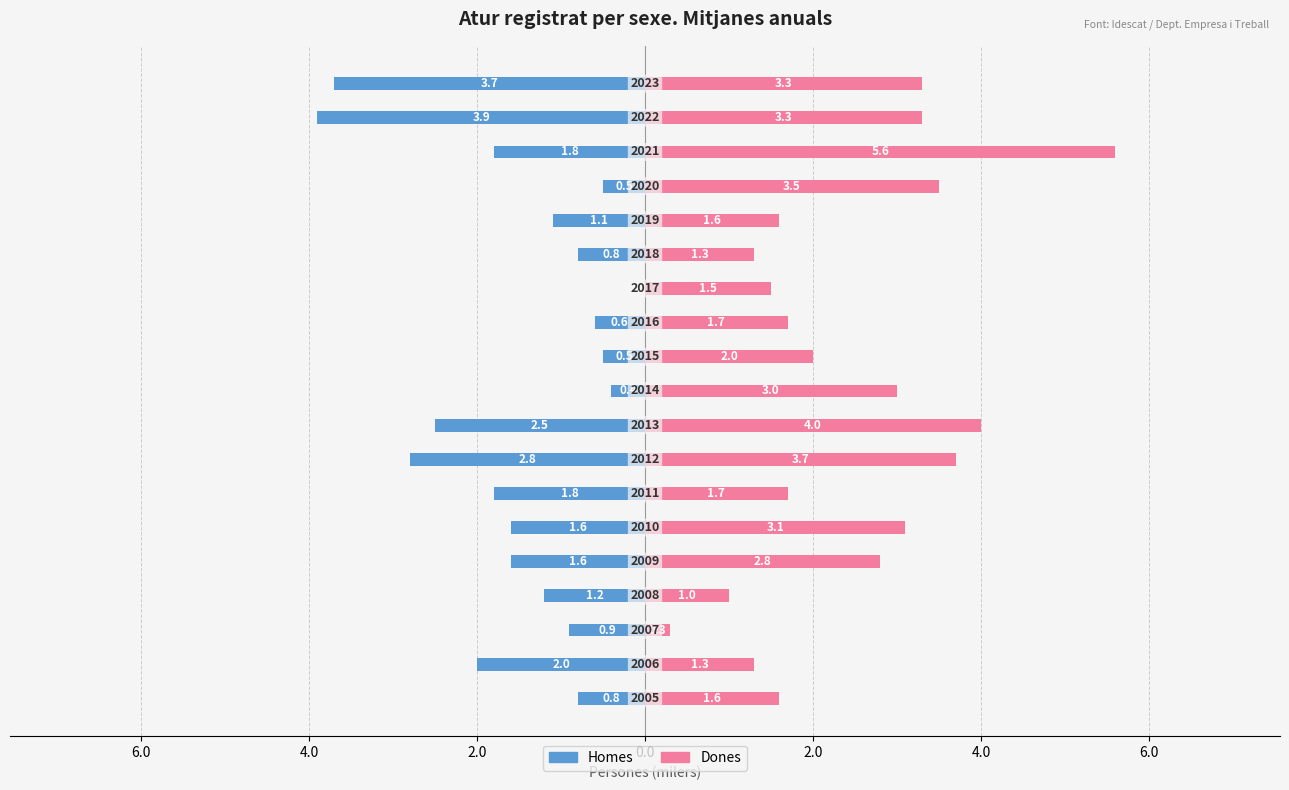

Is the value of Dones at 6.0 greater than the value of Homes at 11?

Yes